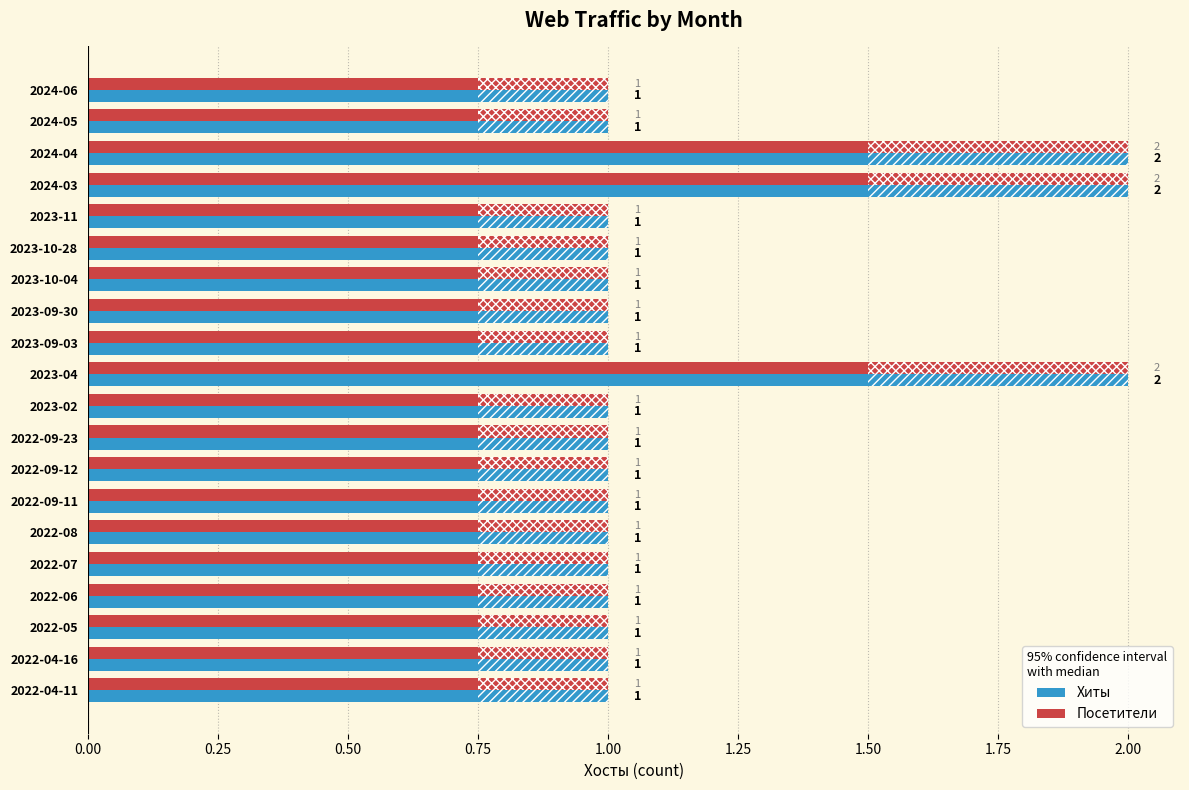

How many Хиты values are between 1 and 2?

20